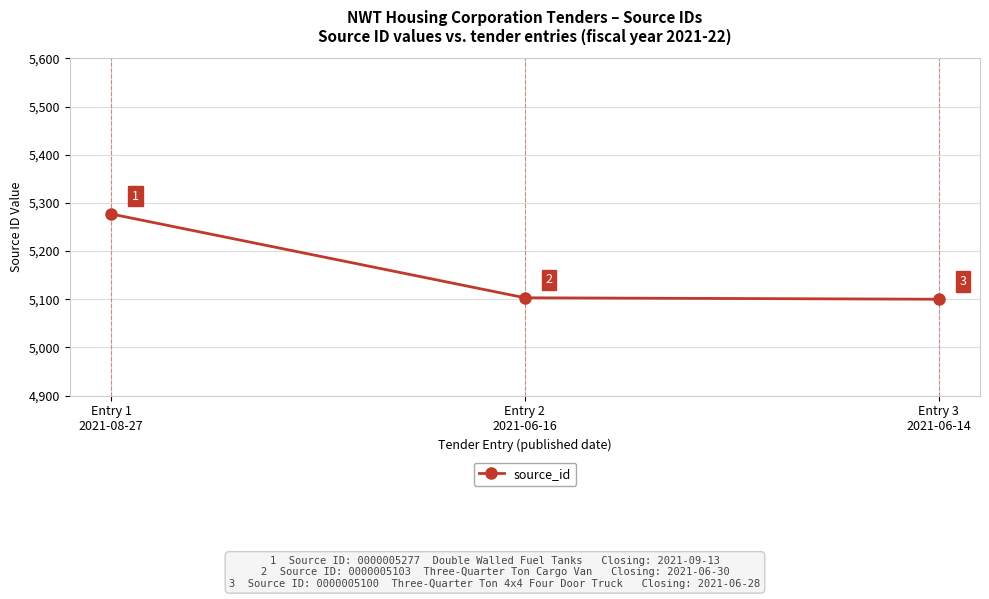

True or false: the data shows 5100 at Entry 3
2021-06-14.

True